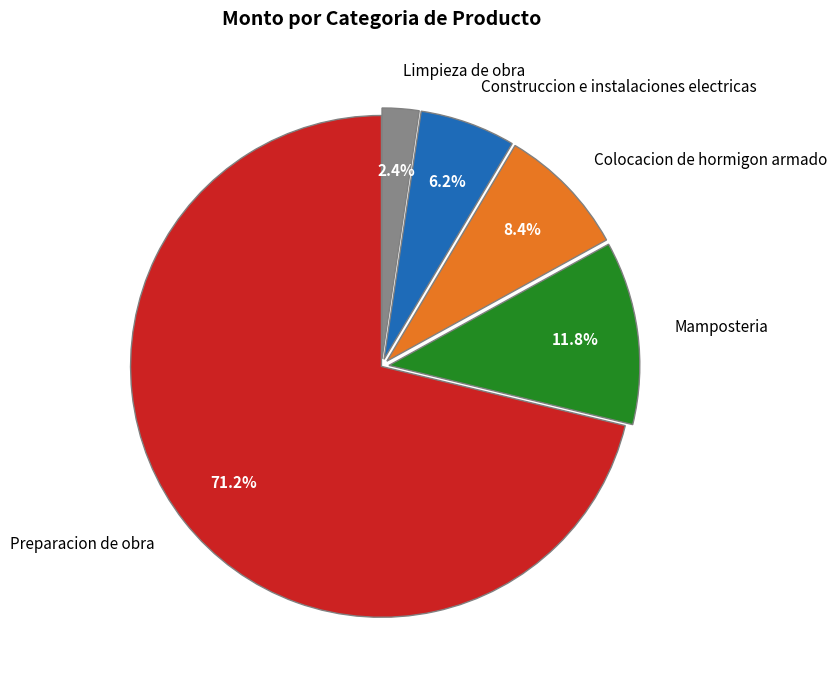

Which category has the biggest portion of the pie?

Preparacion de obra